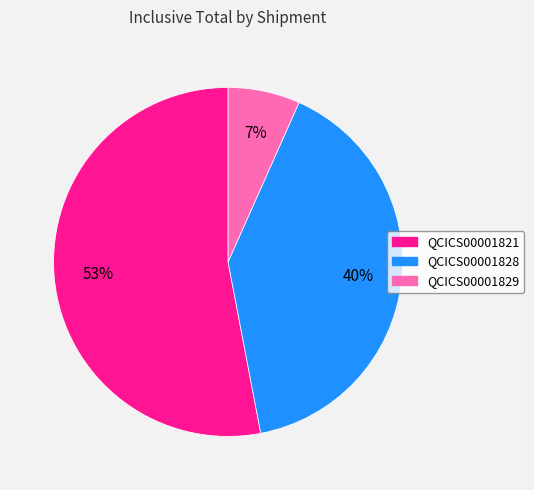

To the nearest percent, what portion does QCICS00001821 represent?

53%